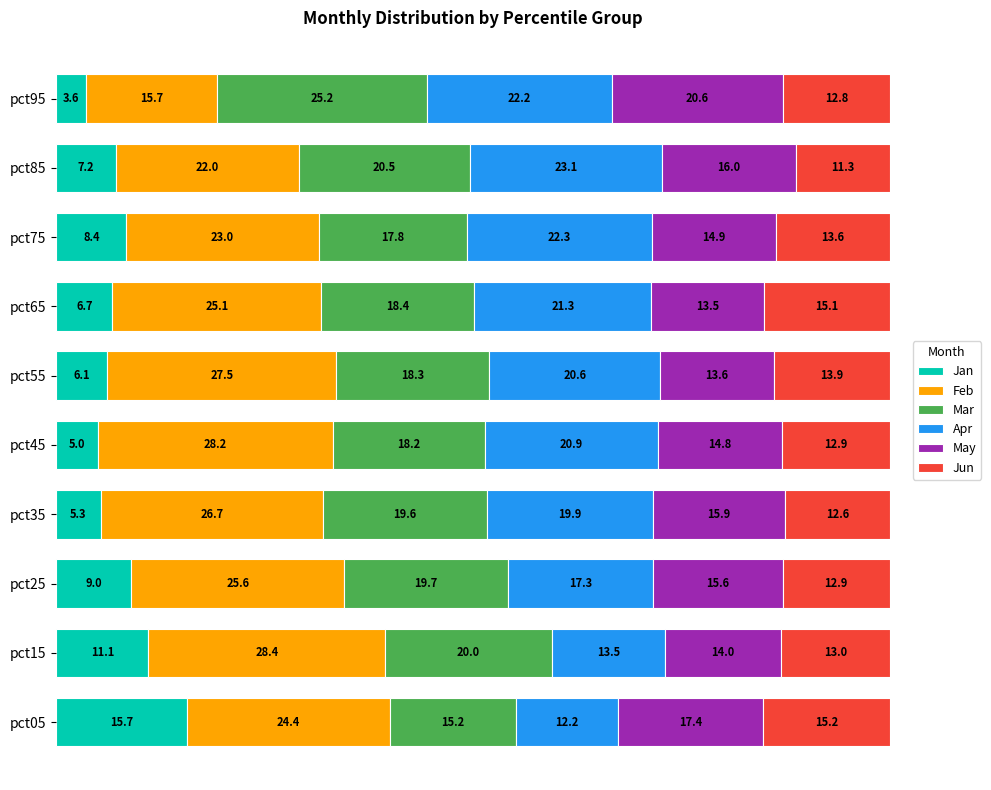

Count the number of categories in the chart.

10